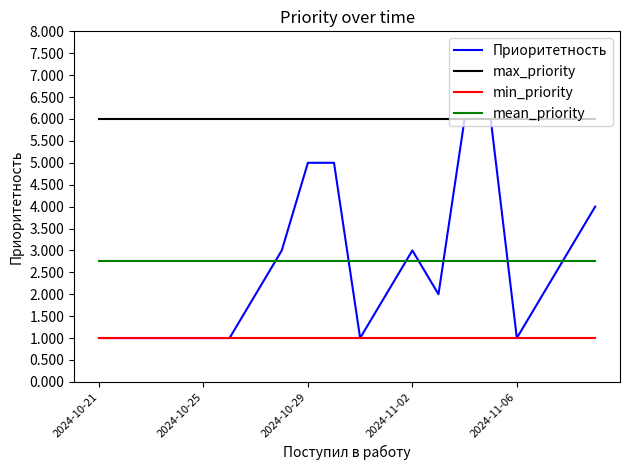

Which series ends up on top after the final intersection of mean_priority and Приоритетность?

Приоритетность